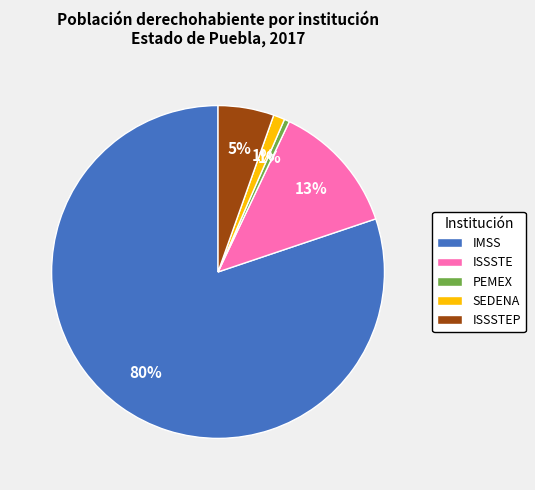

Is there a majority slice in this chart?

Yes